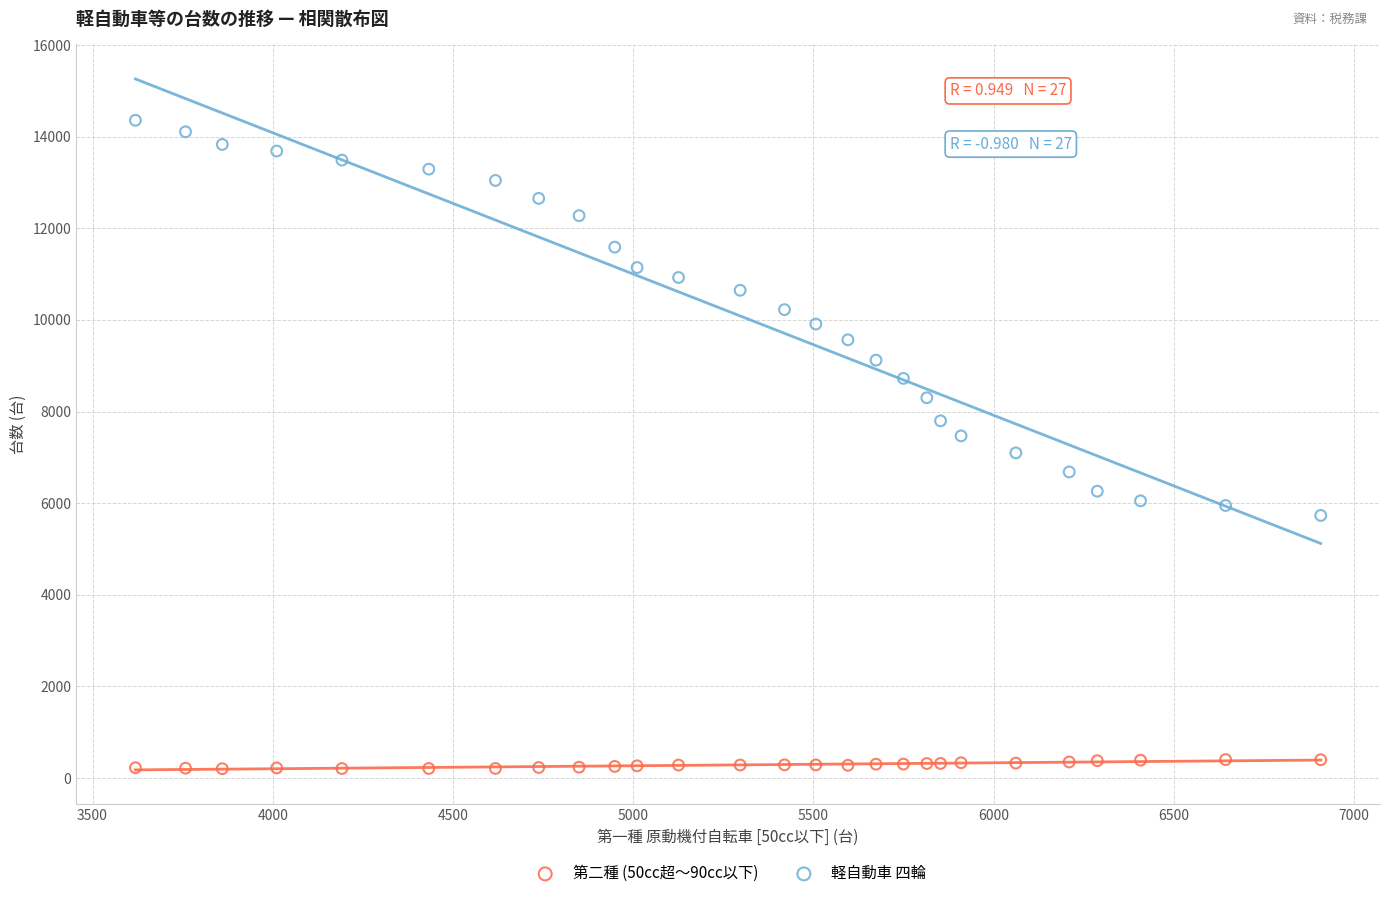

Which series reaches the minimum Y coordinate?

第二種 (50cc超～90cc以下)